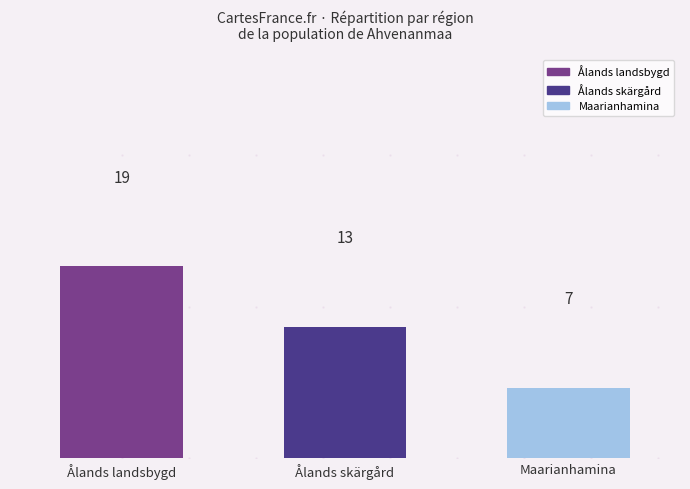

What is the change in value from Ålands skärgård to Maarianhamina?

-6